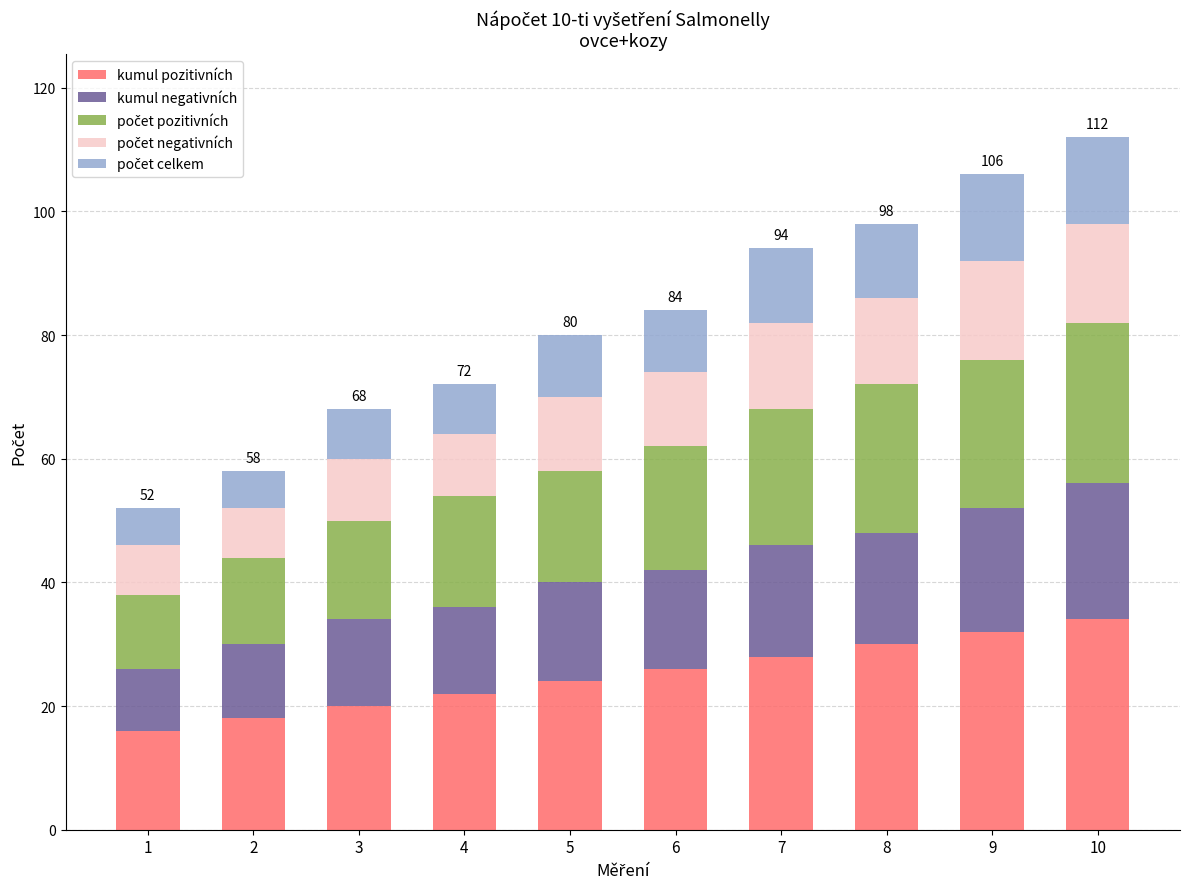

What is the highest value of the kumul pozitivních series?

34